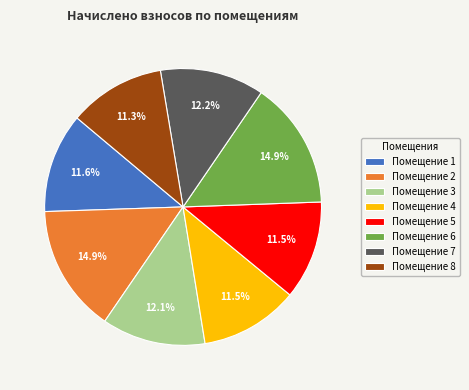

Approximately how many times larger is the value at Помещение 5 compared to Помещение 7?

0.9